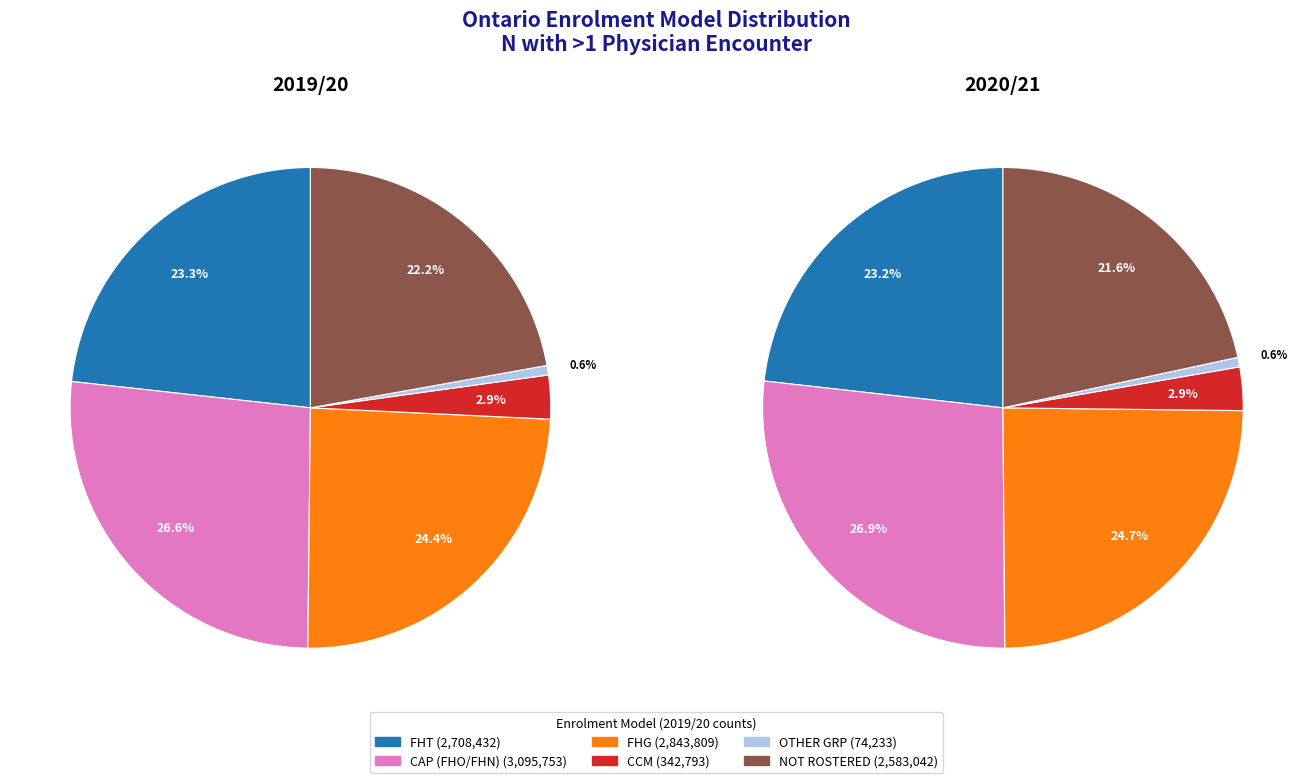

Which slice is the smallest?

OTHER GRP